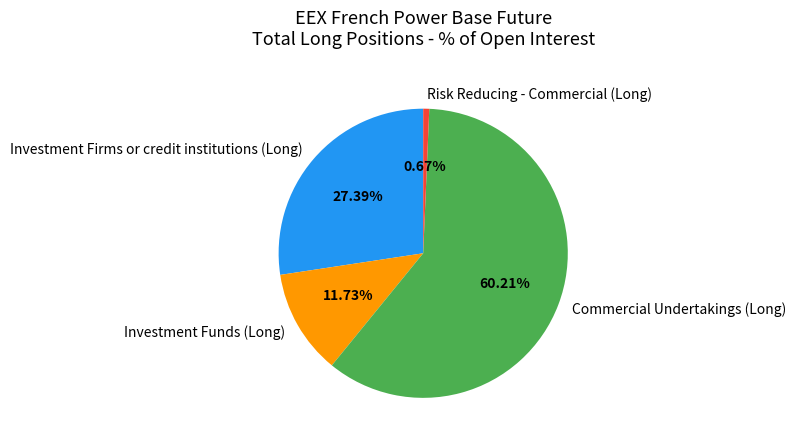

What percentage do Commercial Undertakings (Long) and Investment Funds (Long) together represent?

71.9%